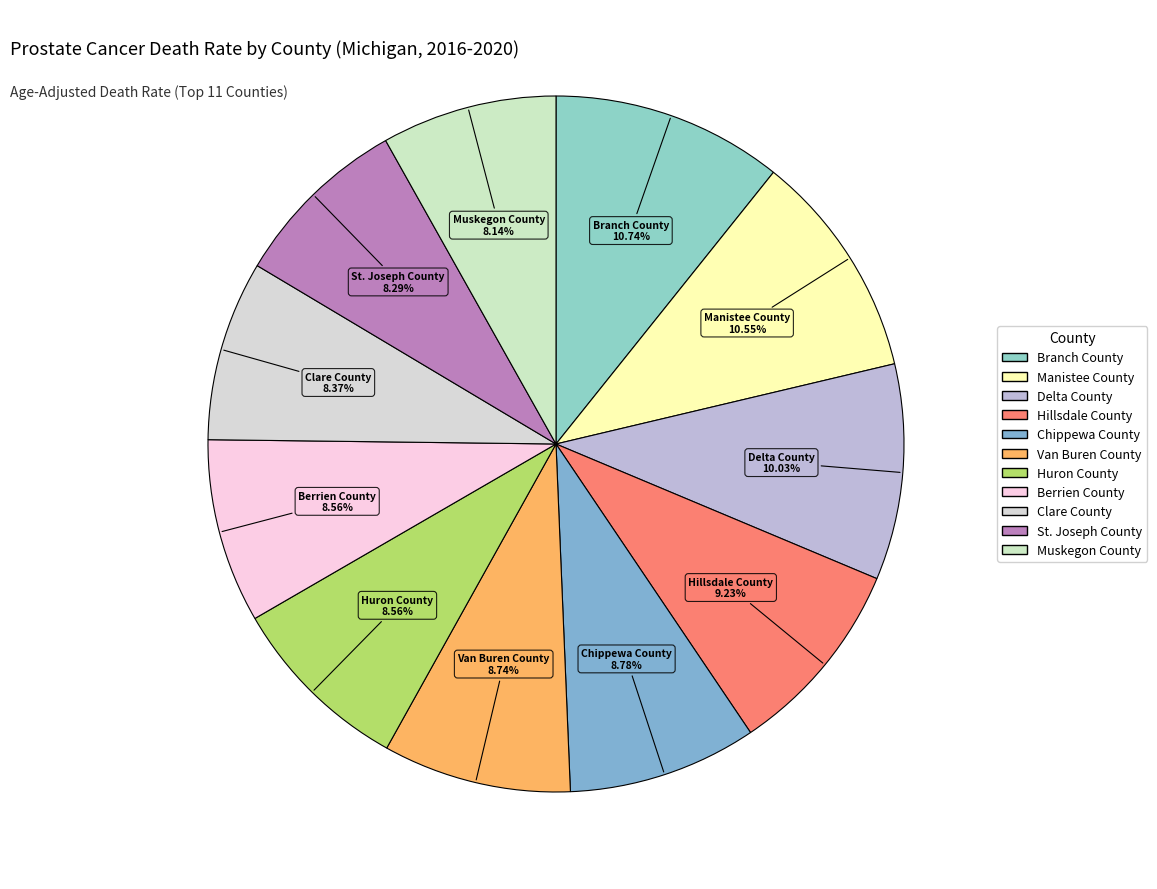

True or false: St. Joseph County accounts for 8% of the total.

True